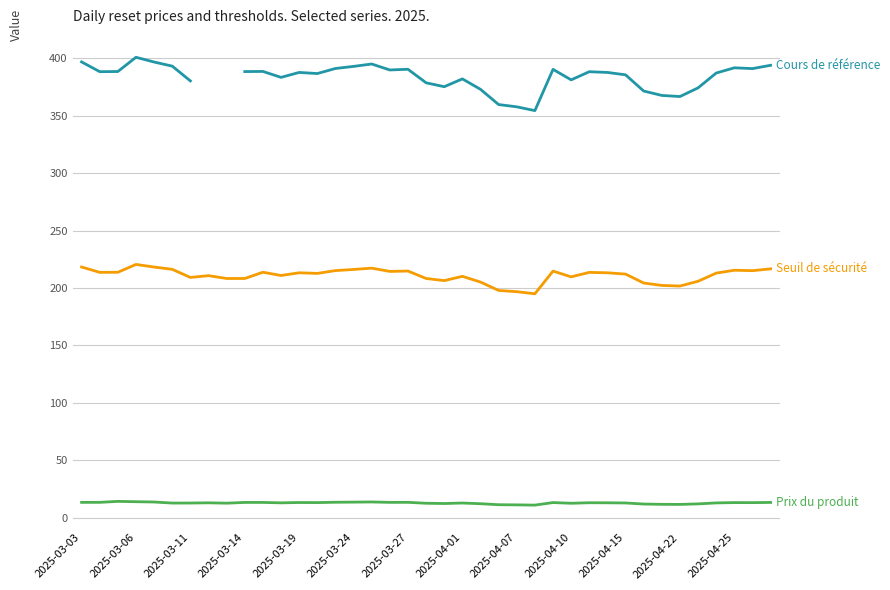

Read the Prix du produit value at 2025-04-22.

12.9